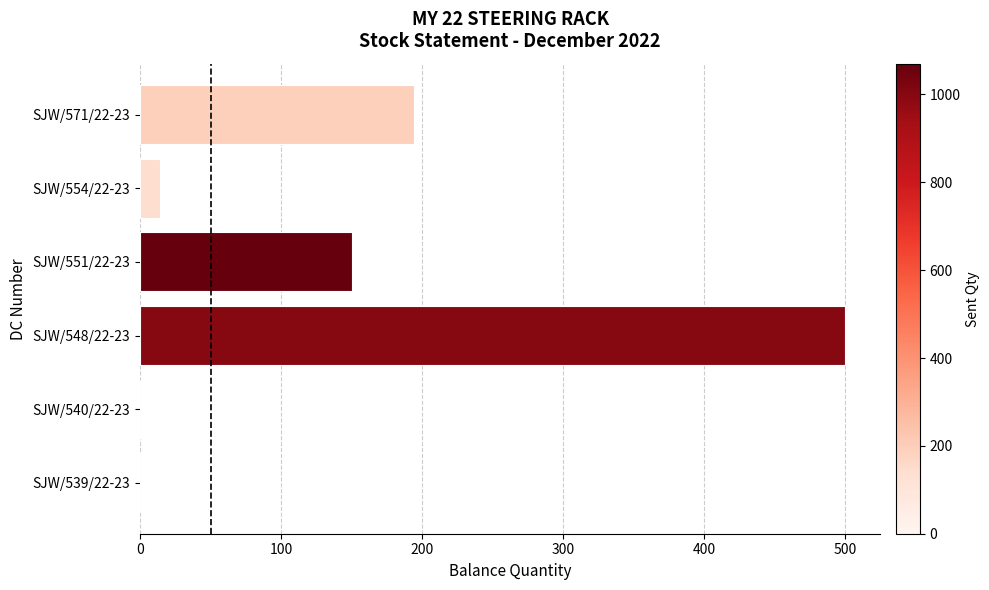

What is the sum of the values at SJW/571/22-23 and SJW/540/22-23?

194